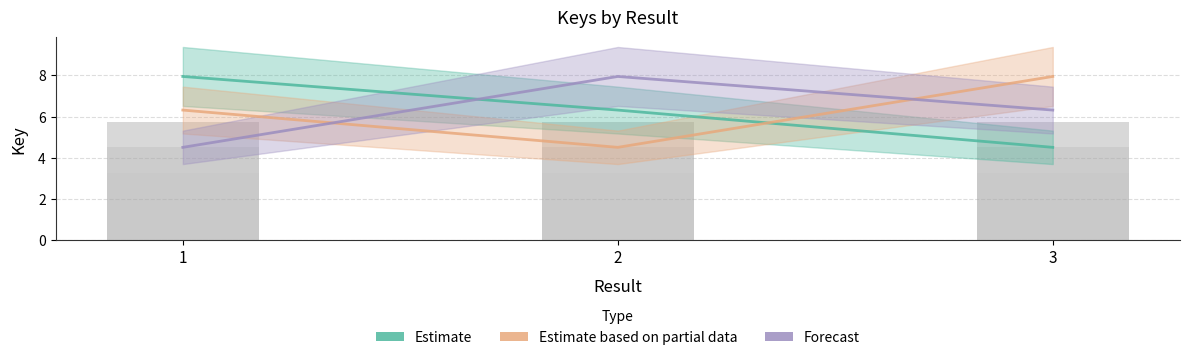

Between 1 and 3, which series saw the biggest shift?

Estimate